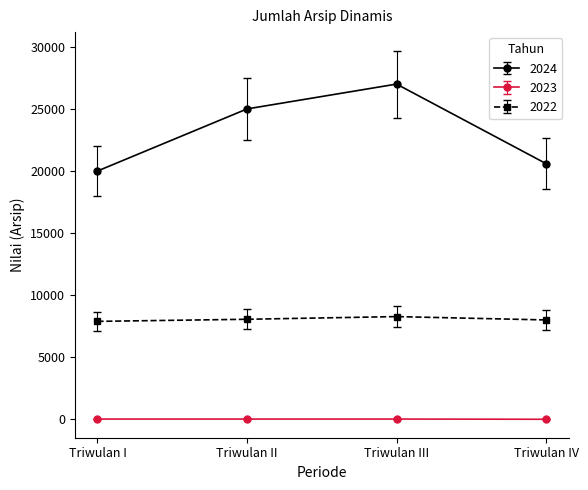

True or false: 2024 and 2022 intersect in this chart.

False